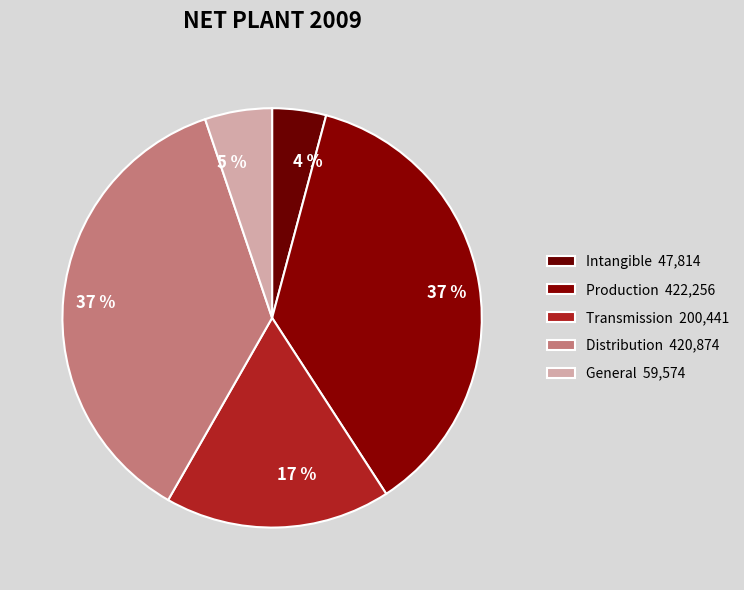

True or false: General accounts for 5% of the total.

True